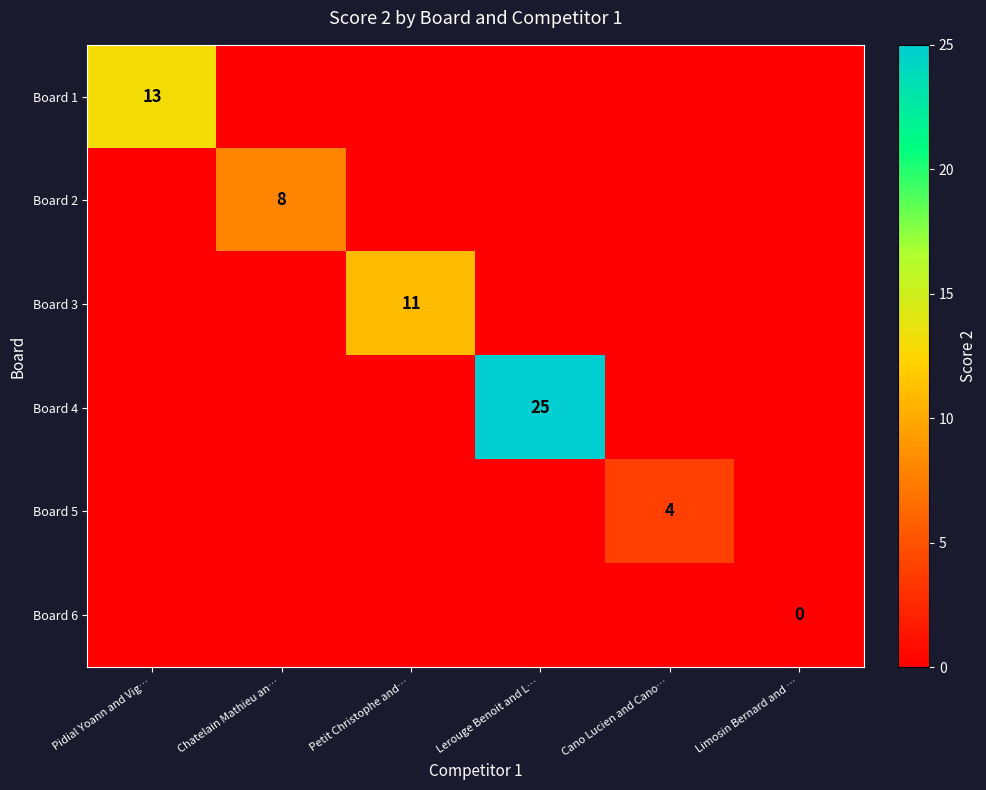

Which series has the largest total across all categories?

Board 4